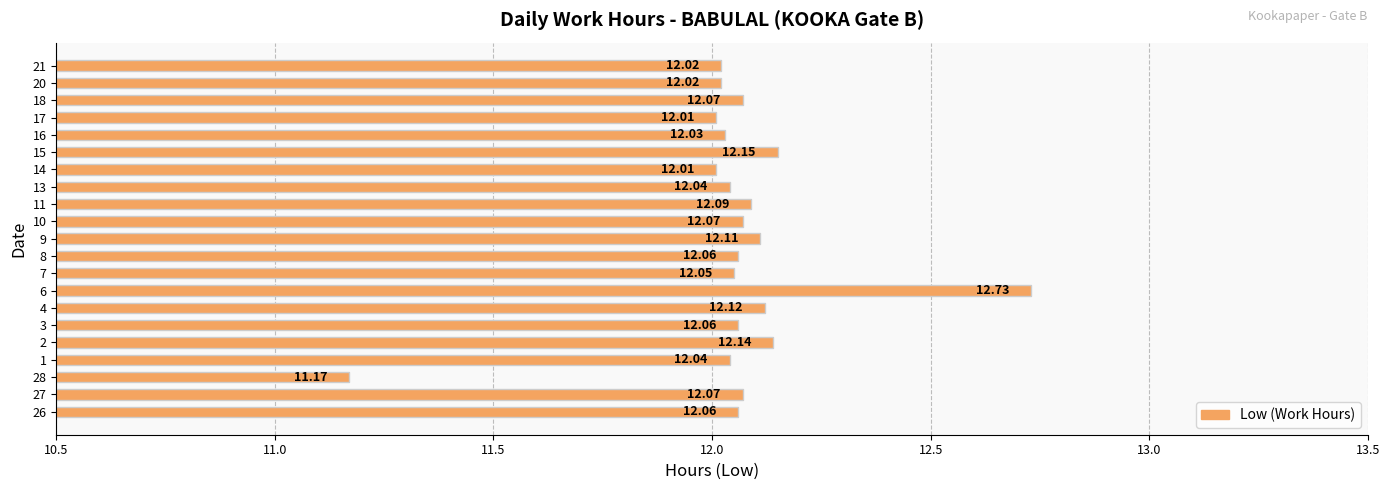

How many data points are less than 12?

1